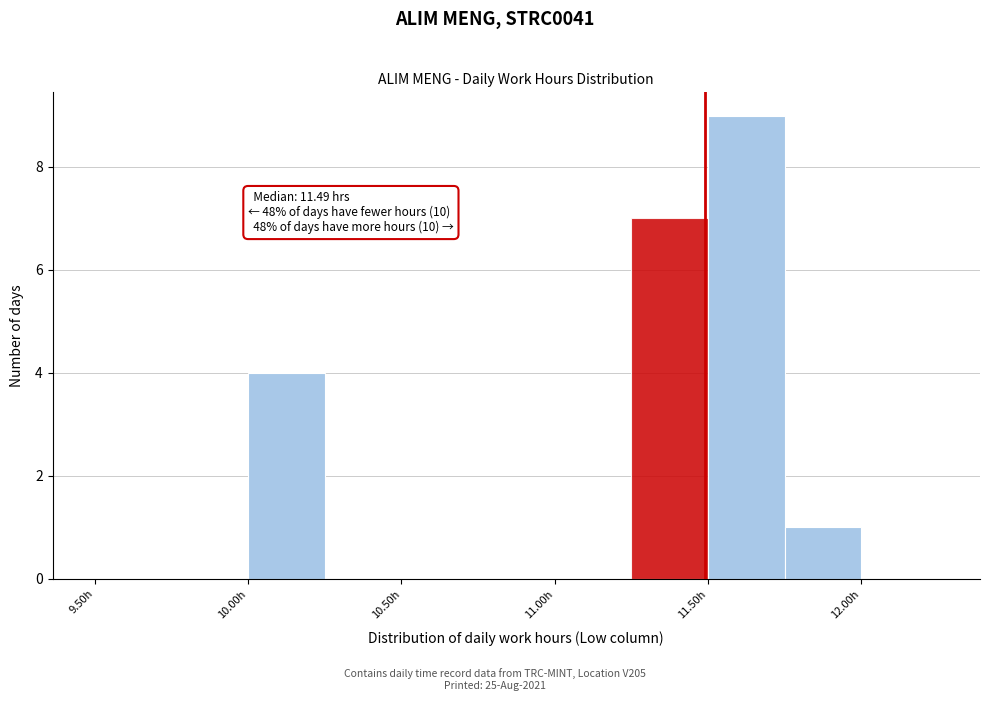

Over which range of the x-axis is the bar tallest?

11.50 to 11.75